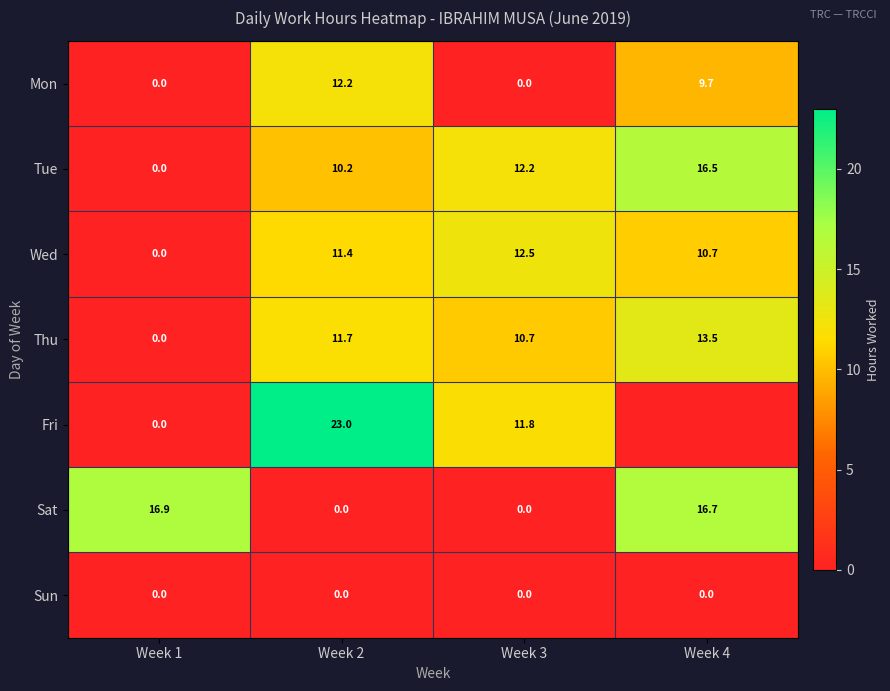

How many values in Tue are above zero?

3